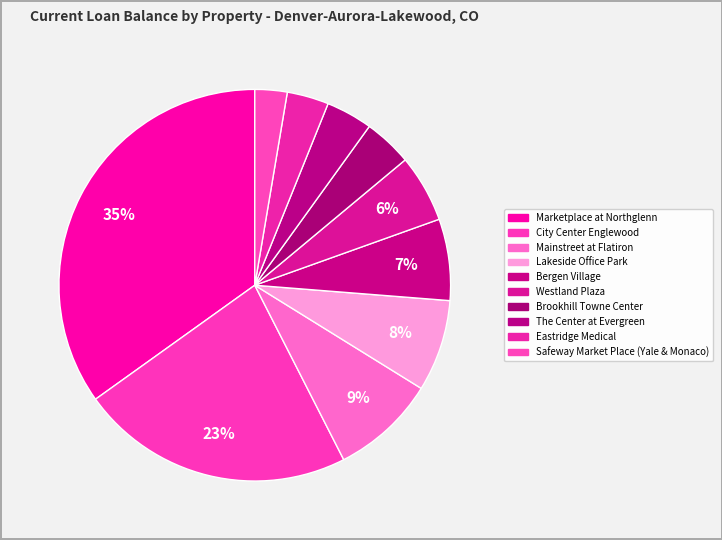

To the nearest percent, what is the difference between the largest and smallest slice percentages?

32%